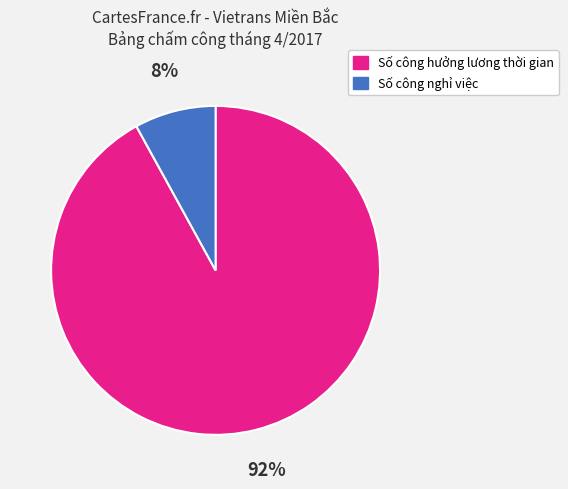

Is there any slice that represents more than half of the pie?

Yes